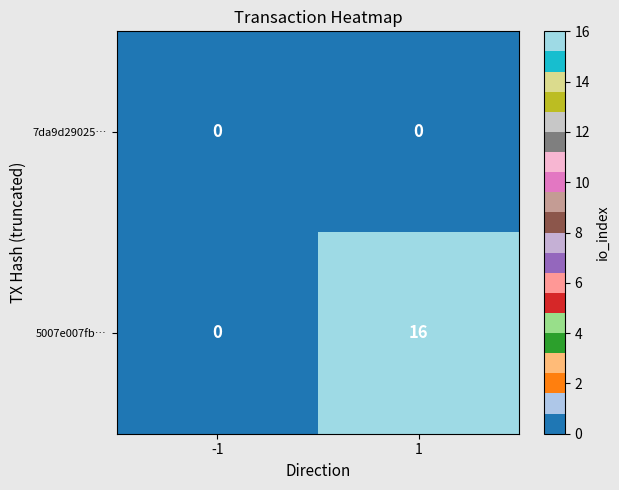

Reading left to right, what are all the values shown in this chart?

7da9d29025…: 0	0
5007e007fb…: 0	16